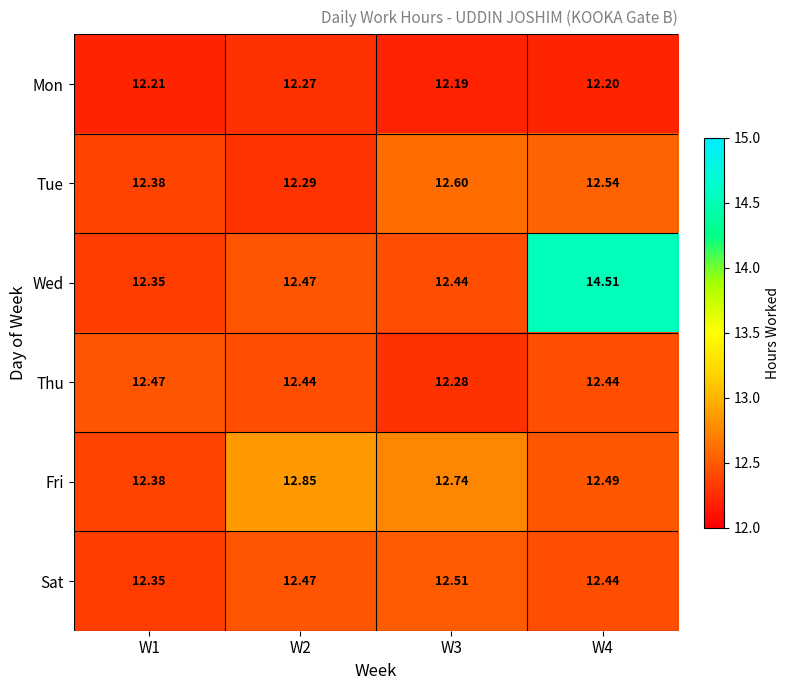

Which series has the widest spread of values?

Wed